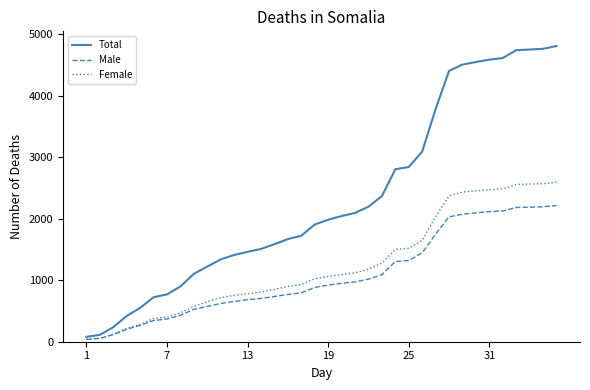

True or false: Total and Male intersect in this chart.

False